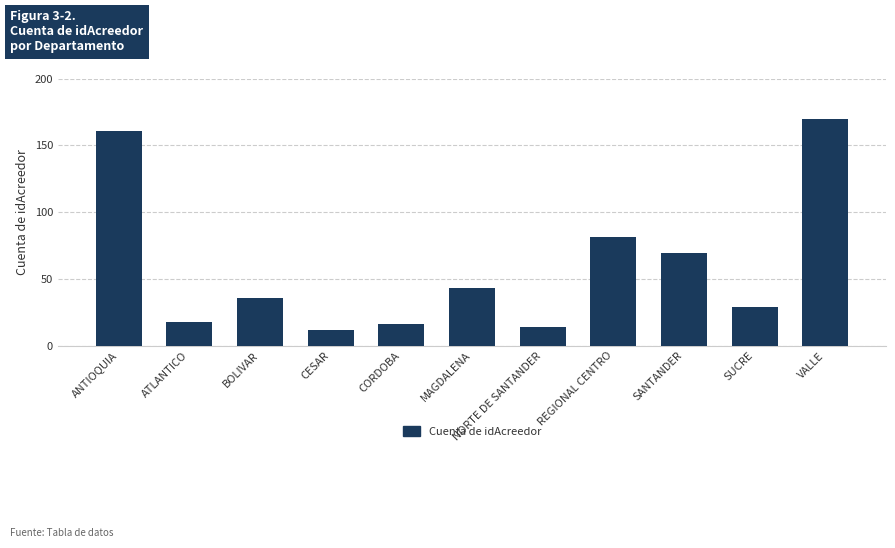

What is the average value?

59